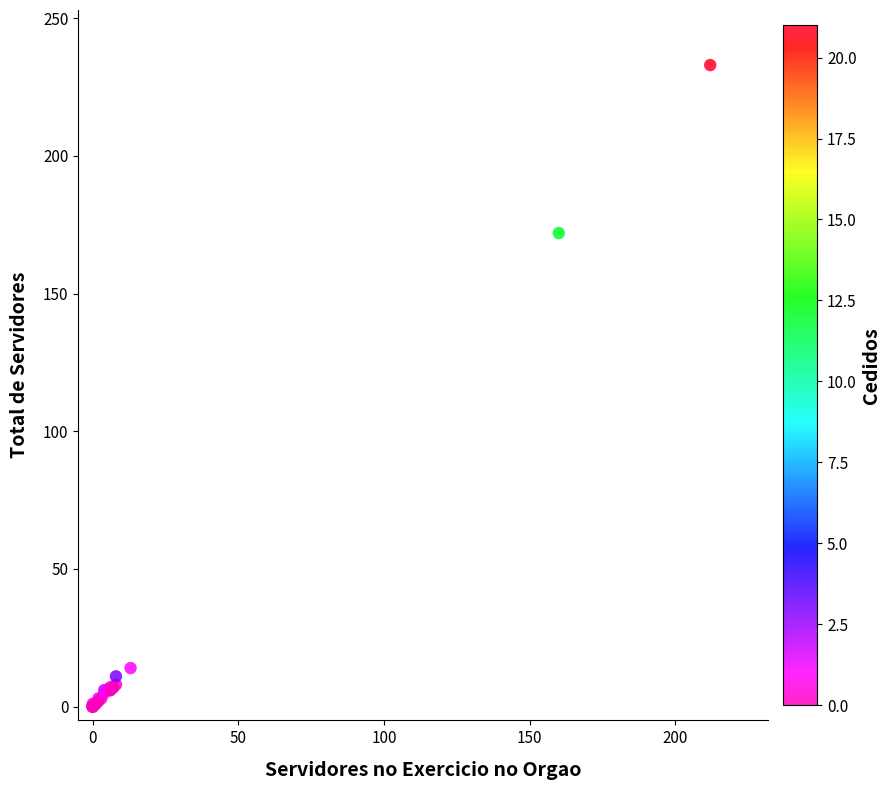

What Y value in the scatter plot is closest to 116?

172